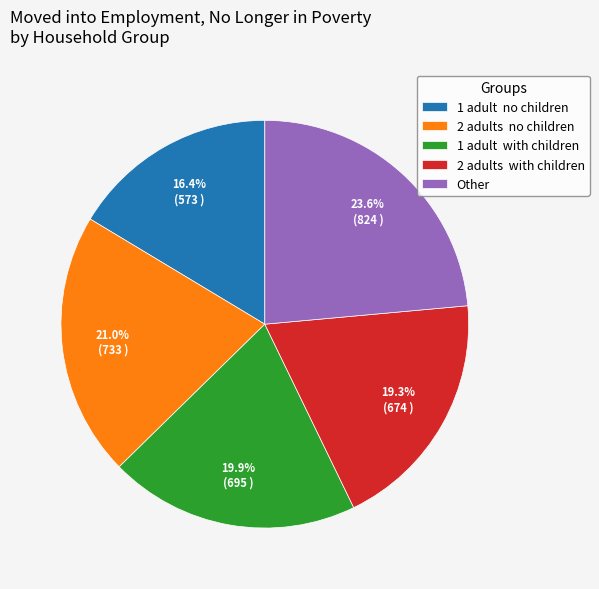

Count the number of slices in the pie.

5